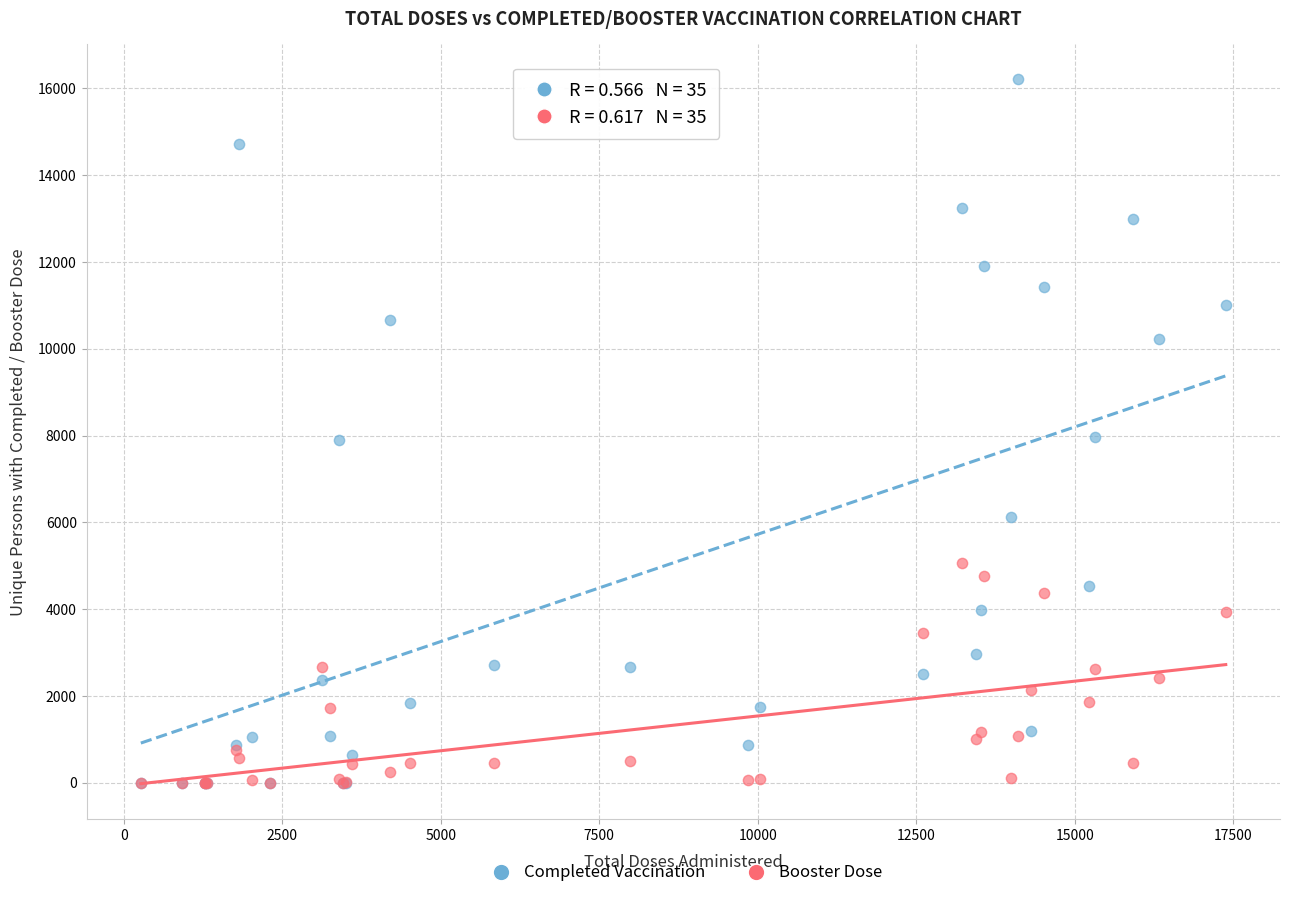

Which series has the widest spread of Y values?

Completed Vaccination